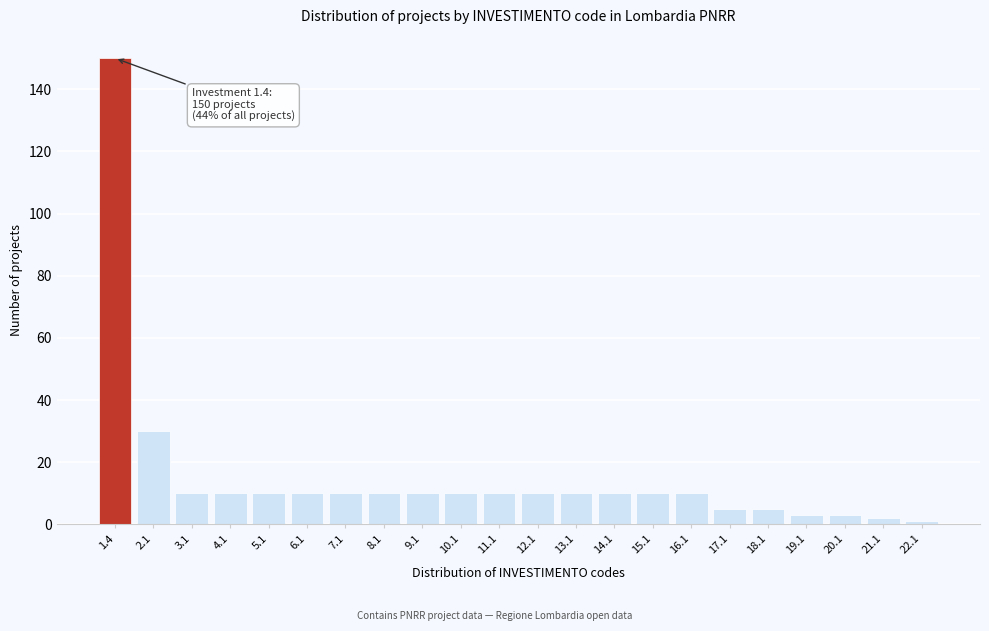

Reading right to left, list all the values displayed in this chart.

22.1=1	21.1=2	20.1=3	19.1=3	18.1=5	17.1=5	16.1=10	15.1=10	14.1=10	13.1=10	12.1=10	11.1=10	10.1=10	9.1=10	8.1=10	7.1=10	6.1=10	5.1=10	4.1=10	3.1=10	2.1=30	1.4=150